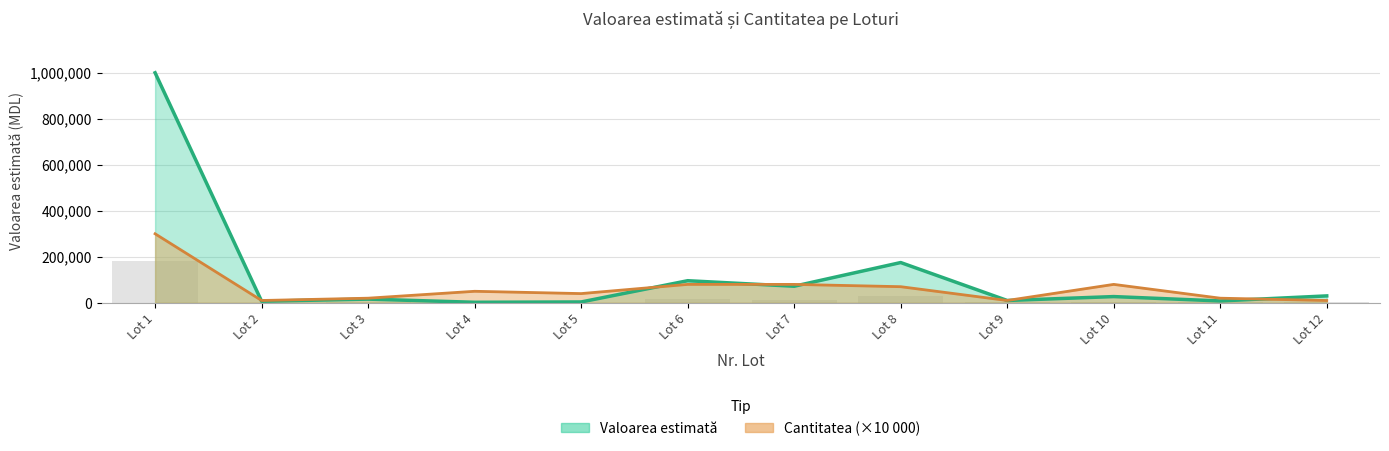

The Cantitatea series shows 80000 at Lot 7. True or false?

True